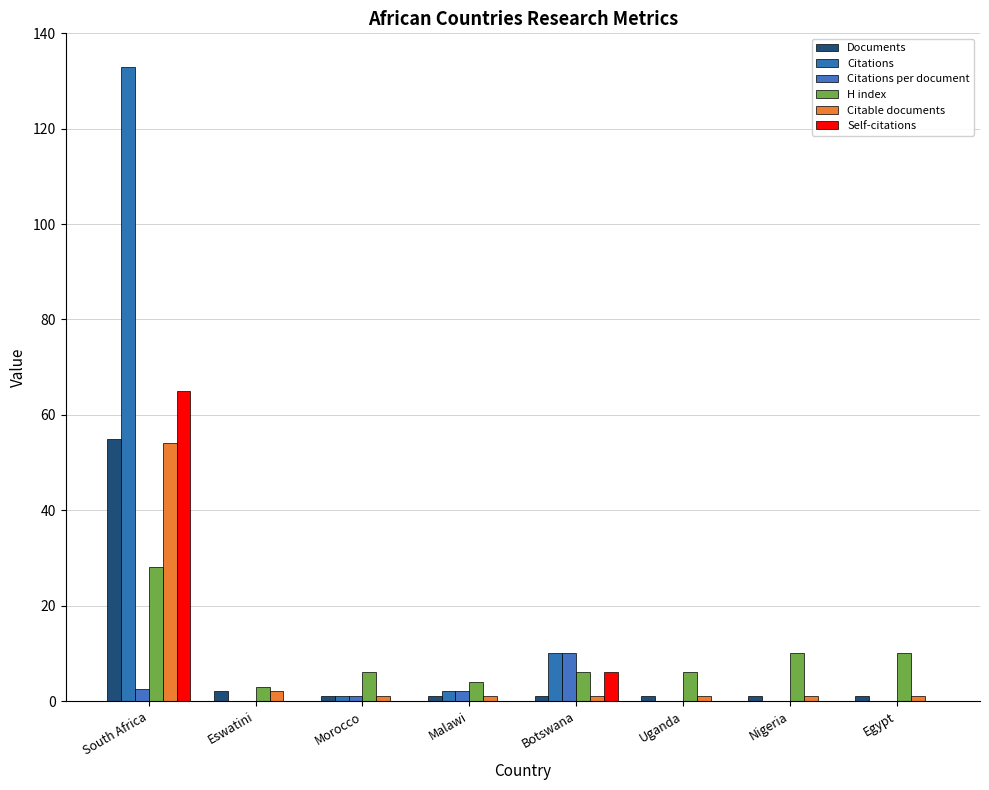

At which label does Citations per document reach its minimum?

Eswatini